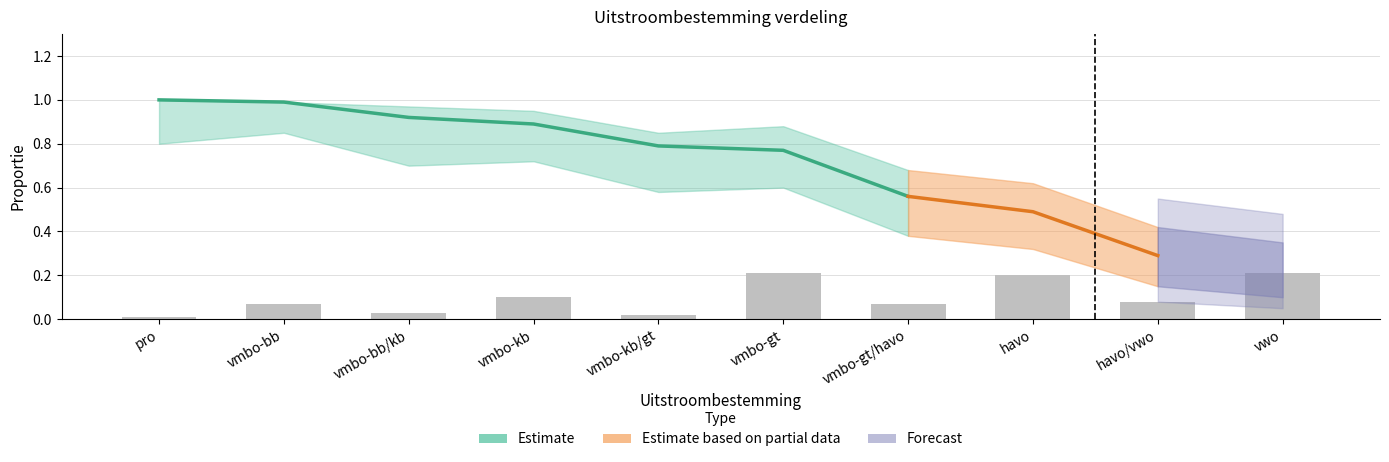

What is the label of the 3rd bar from the left?

vmbo-bb/kb